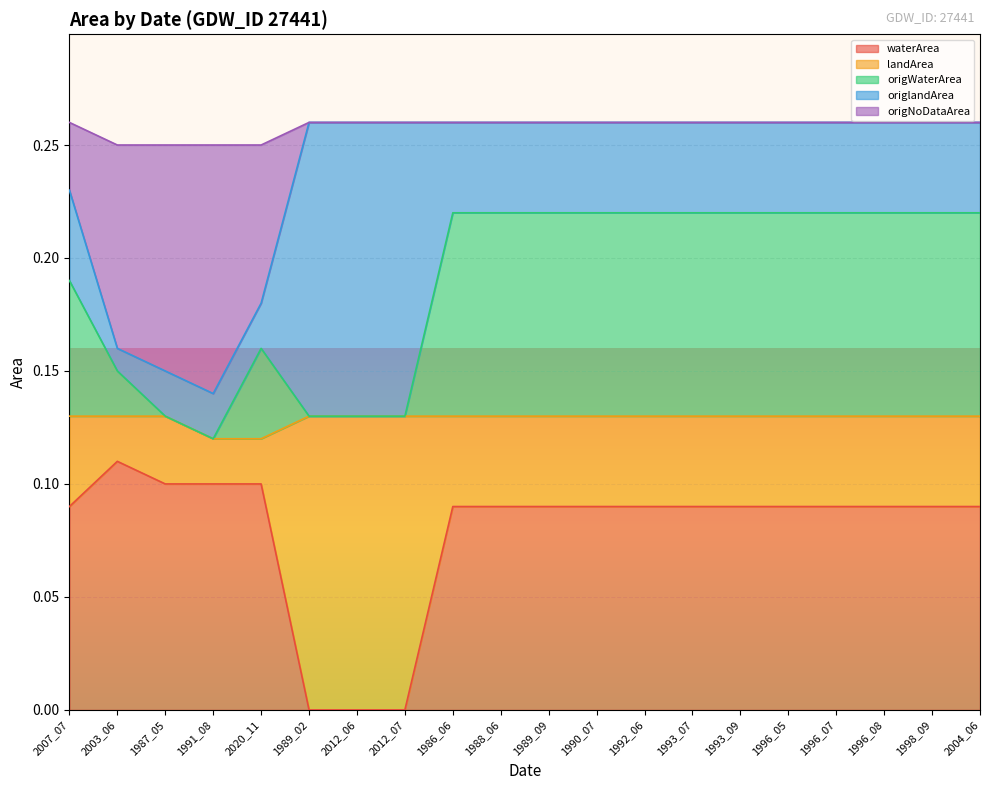

What is the label of the 12th point from the right?

1986_06